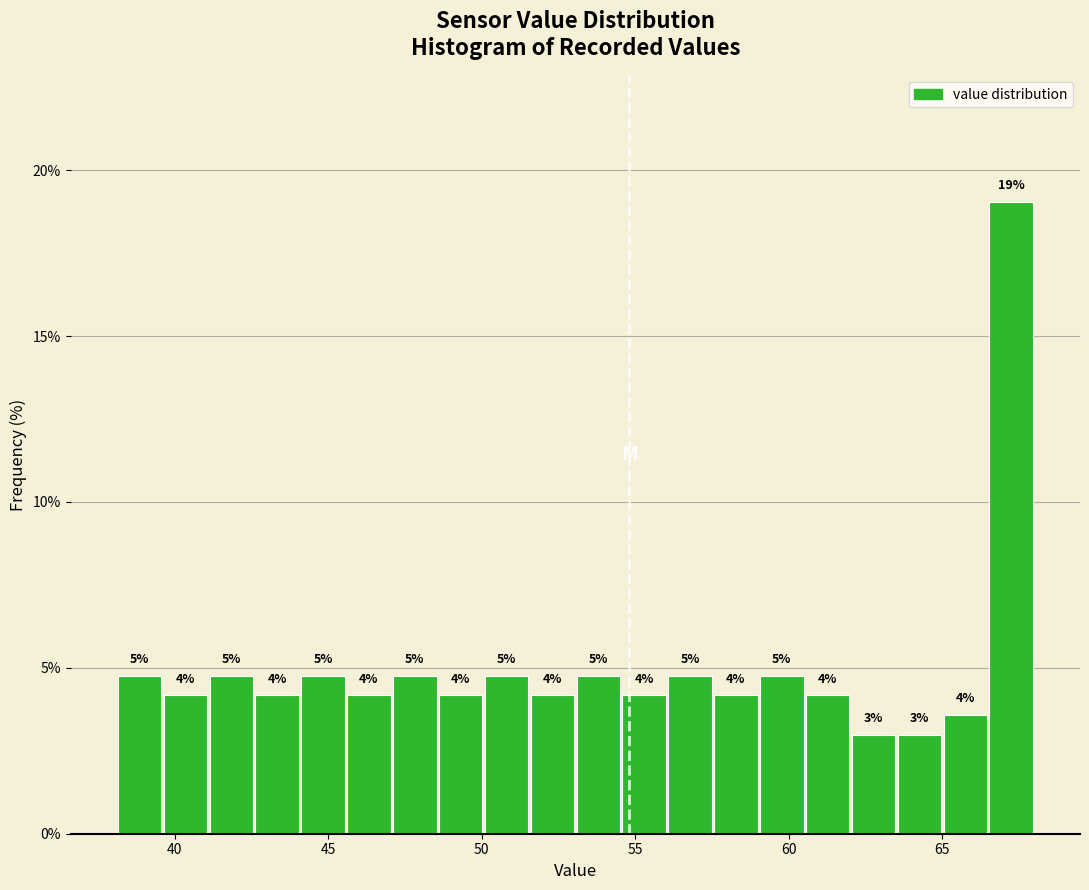

Read against the x-axis, roughly where is the centre of the tallest bar?

67.5